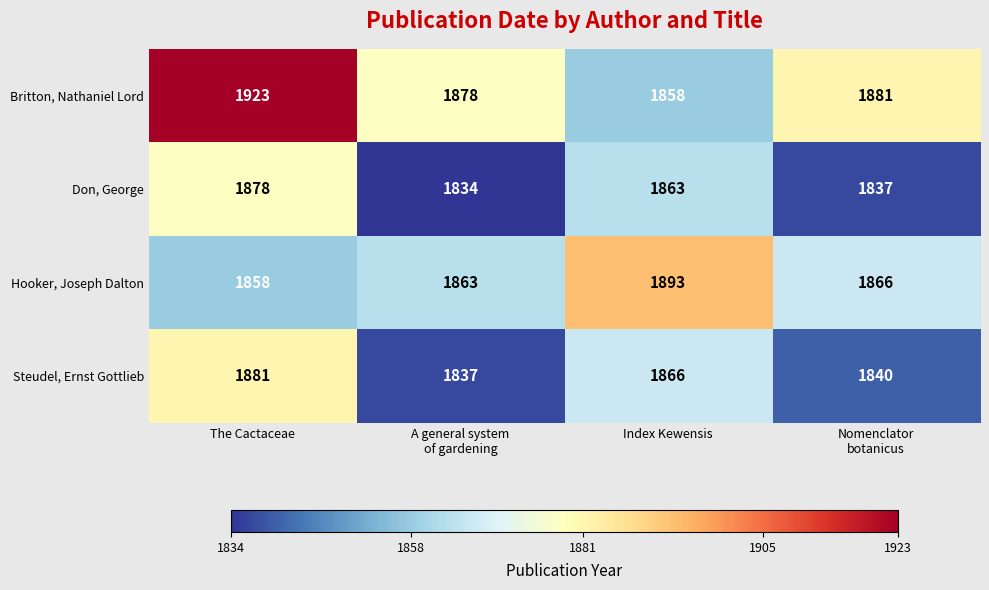

Which series changed the most between The Cactaceae and A general system
of gardening?

Britton, Nathaniel Lord